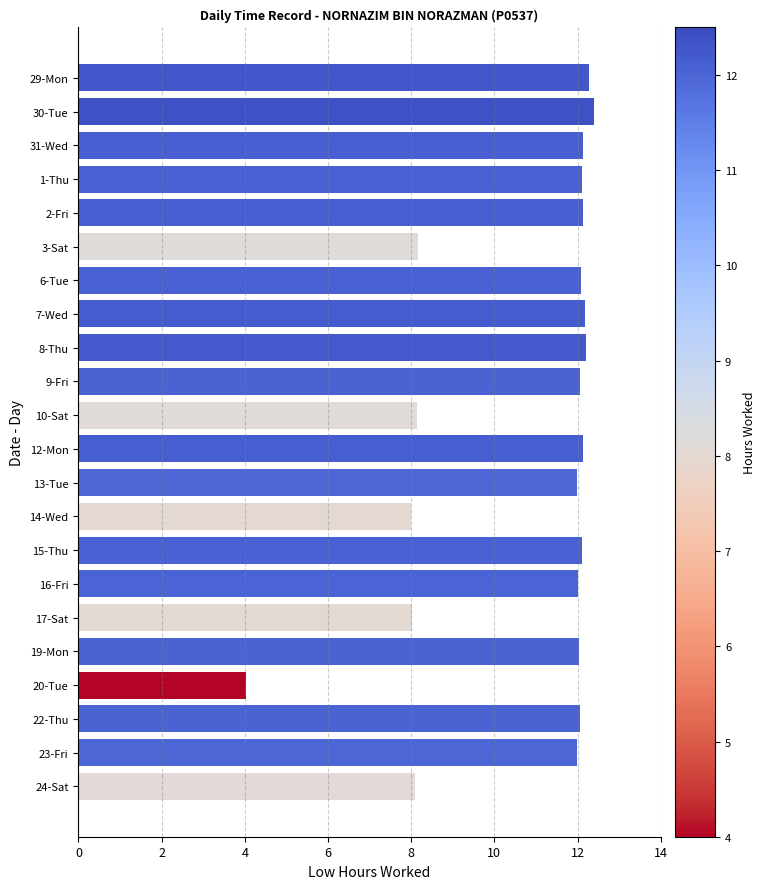

What is the change in value from 2-Fri to 10-Sat?

-4.0